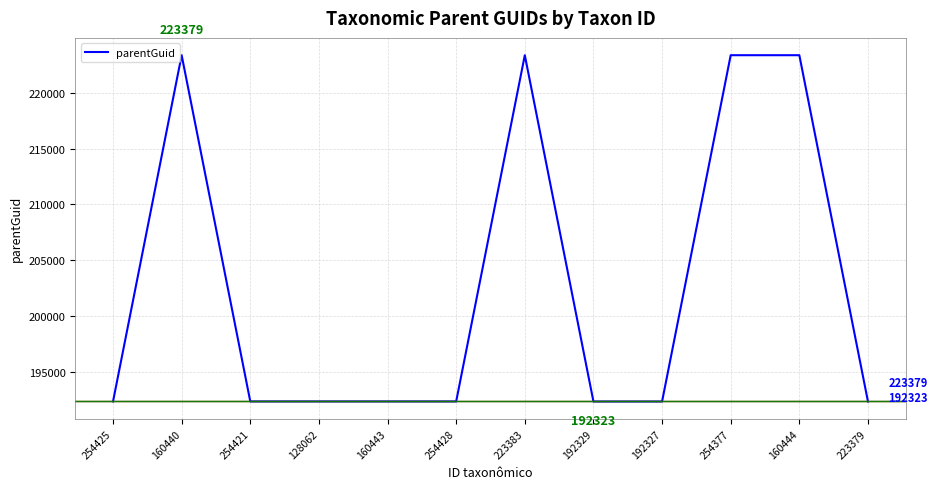

What is the ratio of the value at 192329 to the value at 254428?

1.0